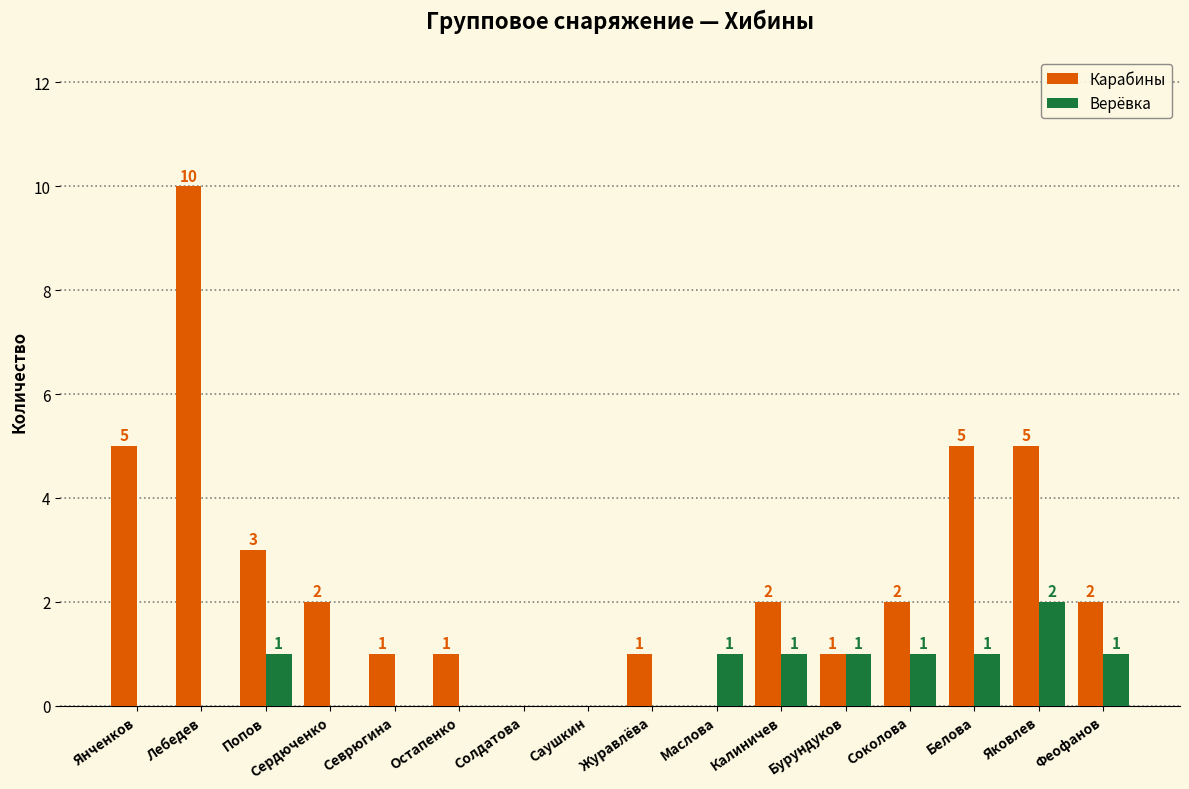

At which label does Карабины first exceed 2?

Янченков